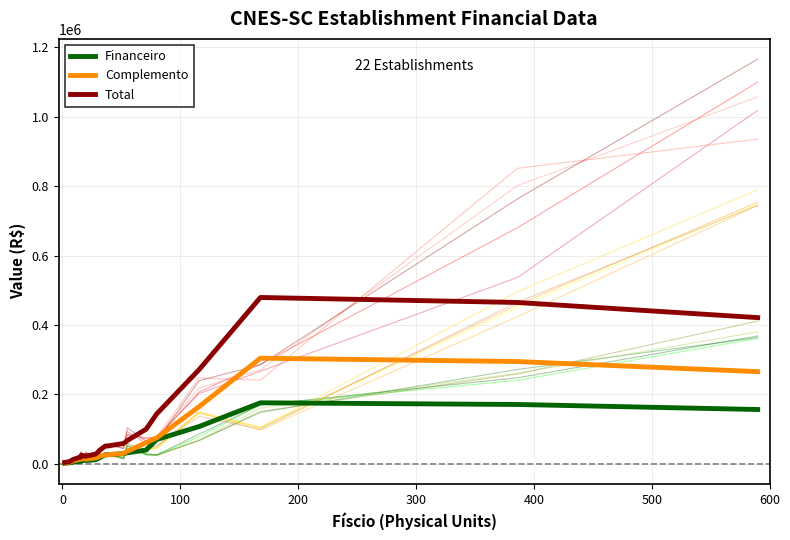

How many values in the Total series are below 31861?

11